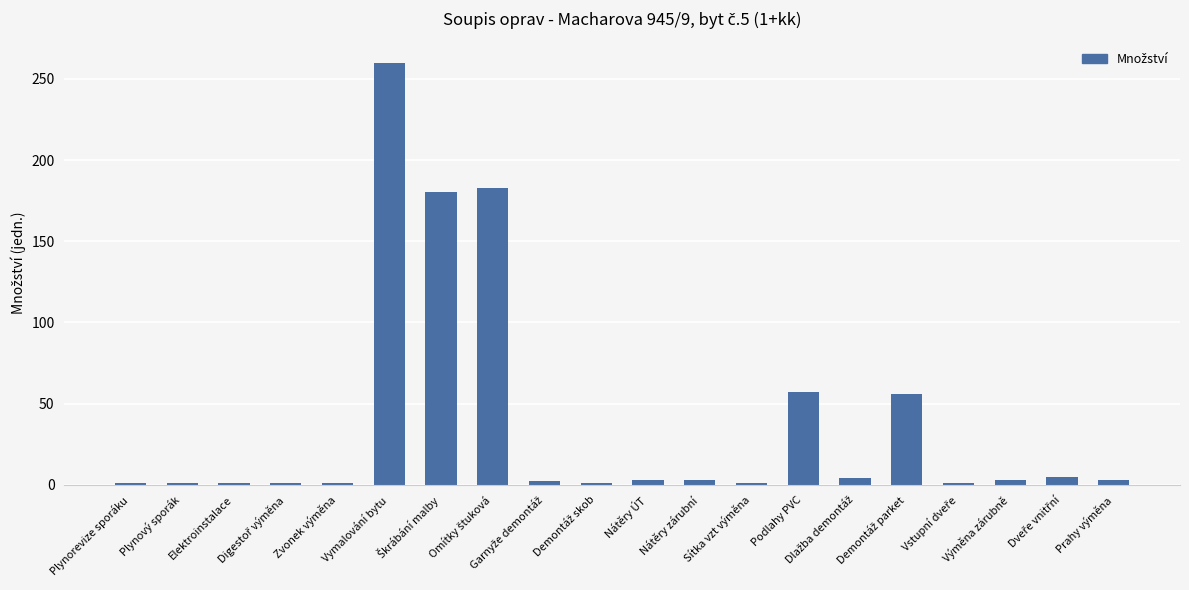

What is the average value?

38.4